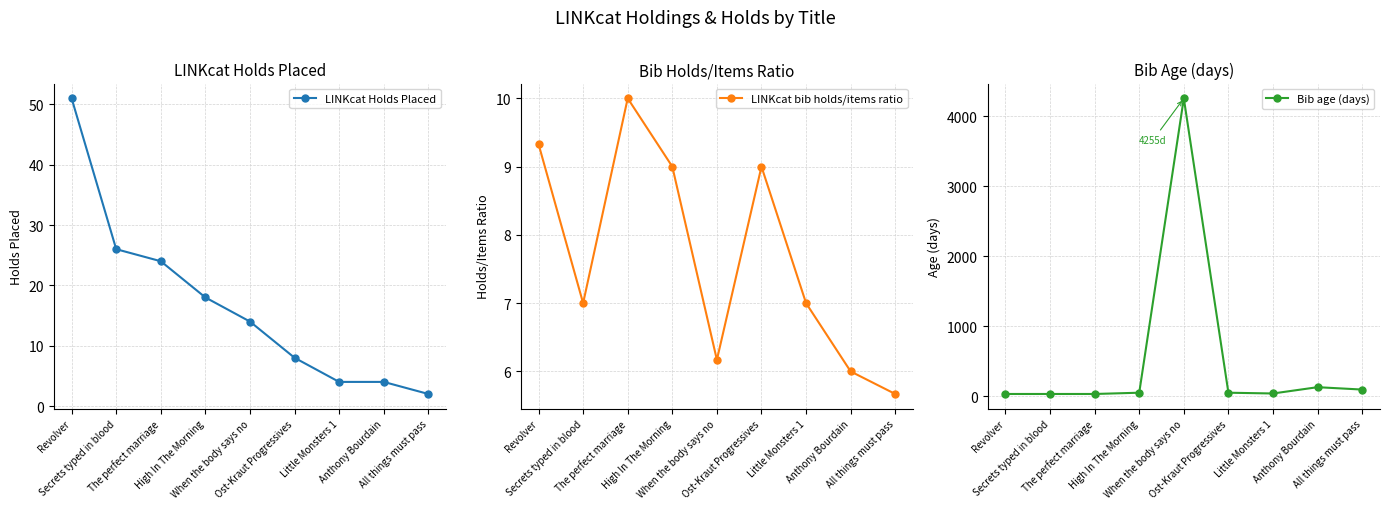

What is the label of the 1st point from the right?

All things must pass